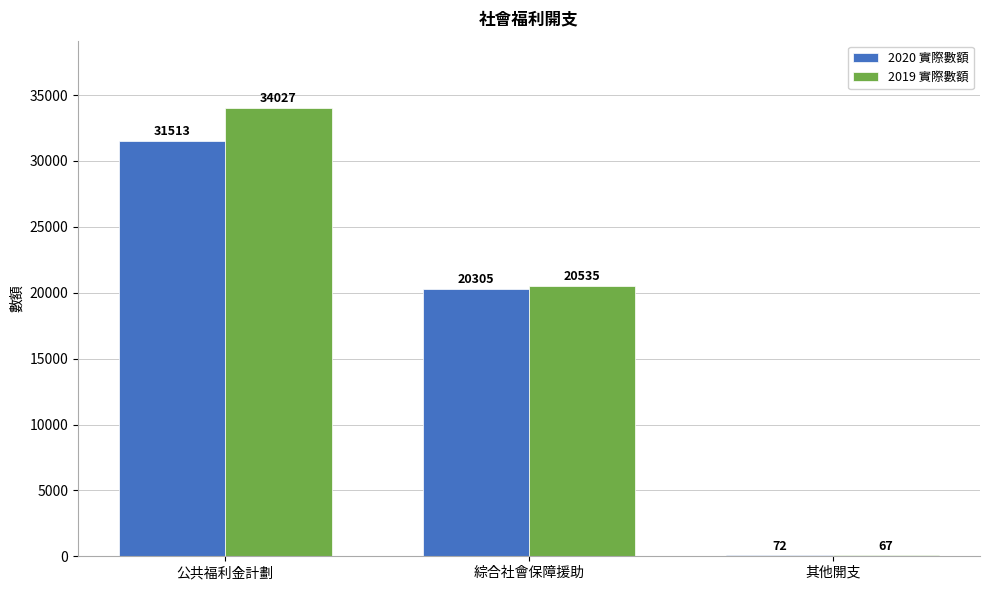

Where is 2020 實際數額 nearest to the value 15792?

綜合社會保障援助